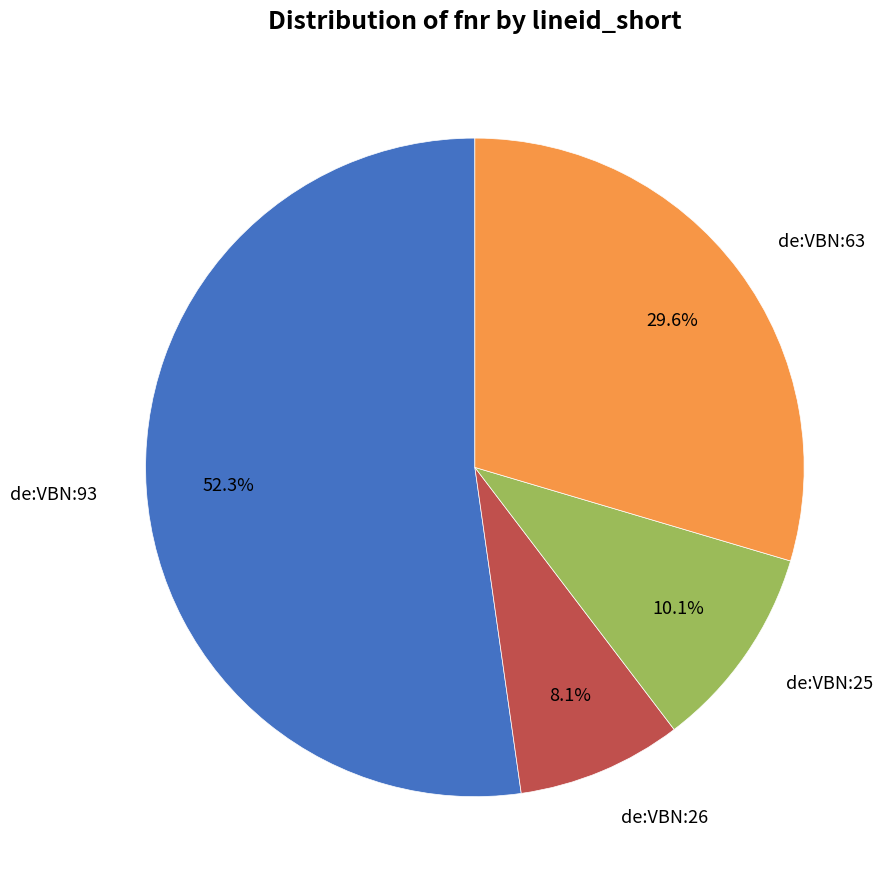

Does any single category account for the majority?

Yes